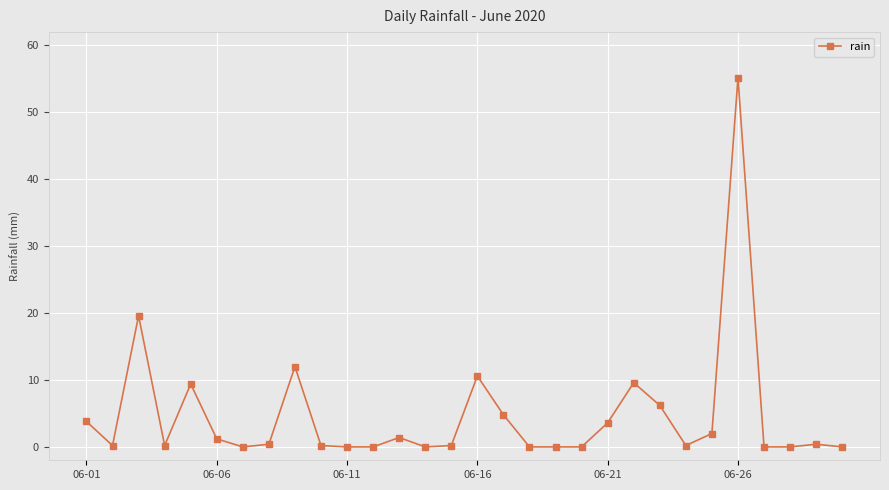

True or false: there are more than 2 points higher than both neighbors.

True